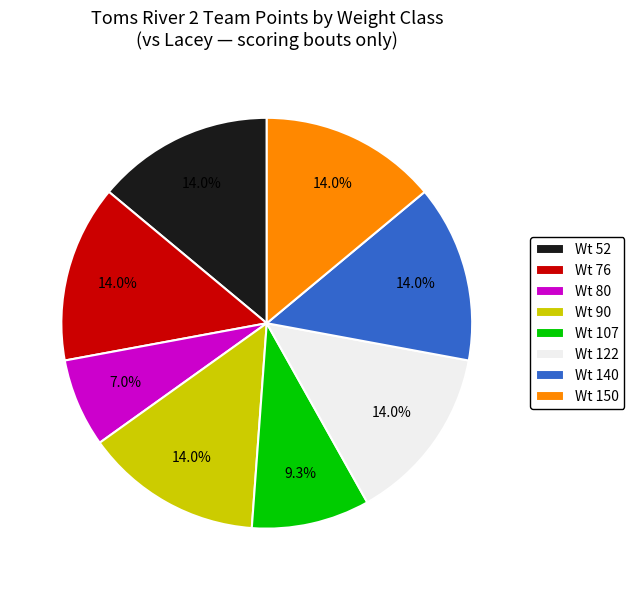

What is the ratio of the value at Wt 150 to the value at Wt 52?

1.0